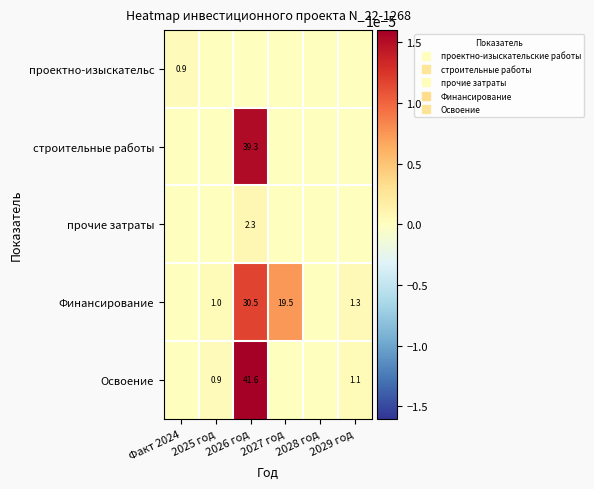

How many categories are shown in the chart?

6